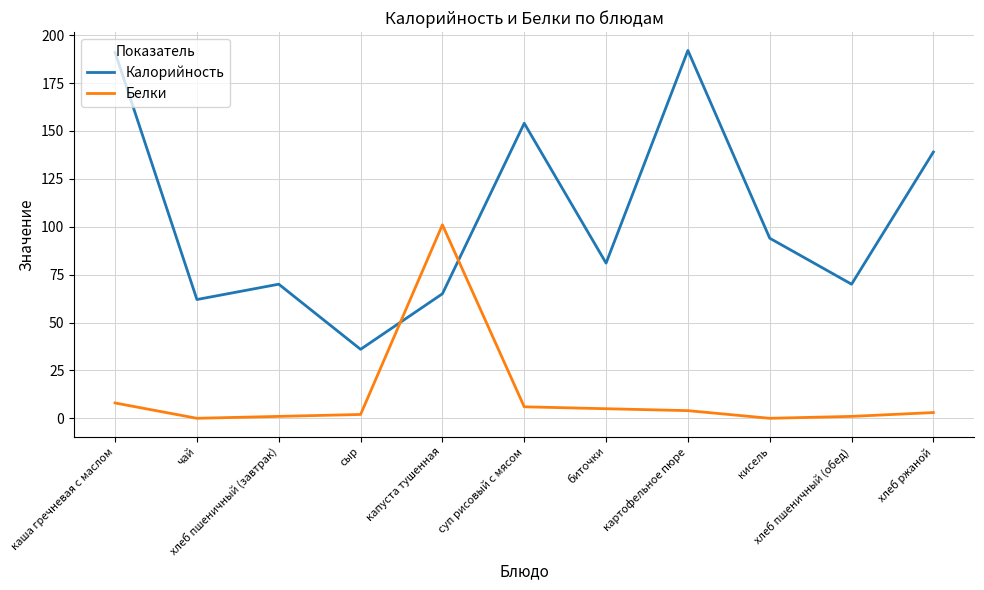

Rank the series by their maximum value, from lowest to highest.

Белки, Калорийность